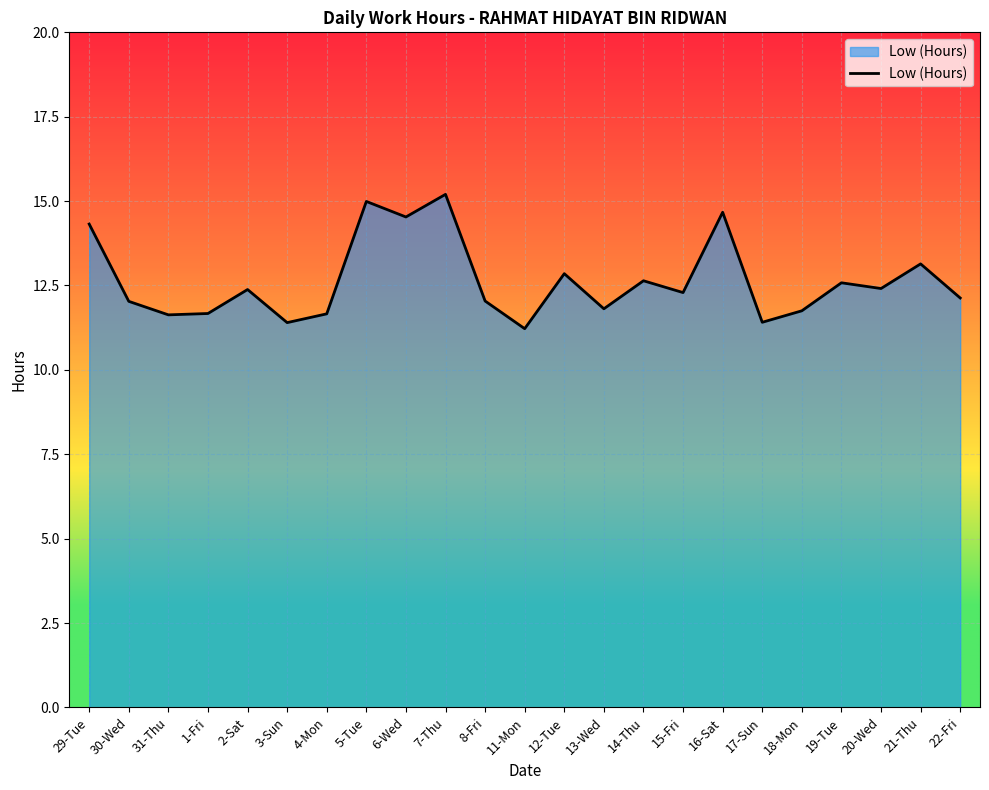

The value at 13-Wed is 17.6. True or false?

False